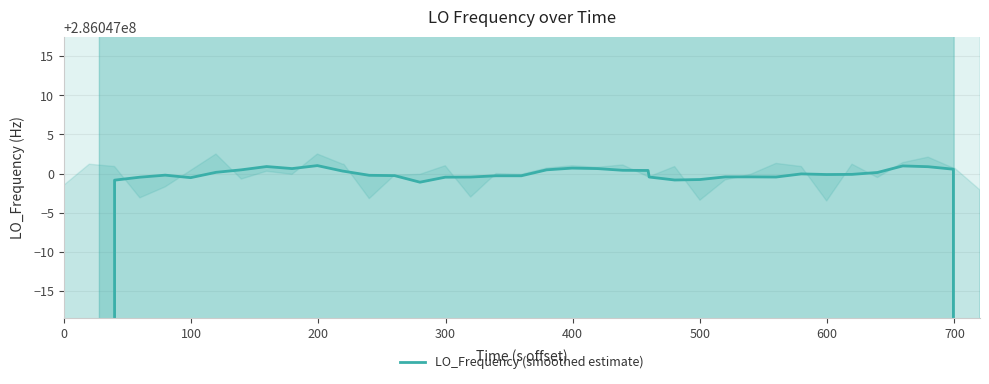

What is the average value?

277465590.0